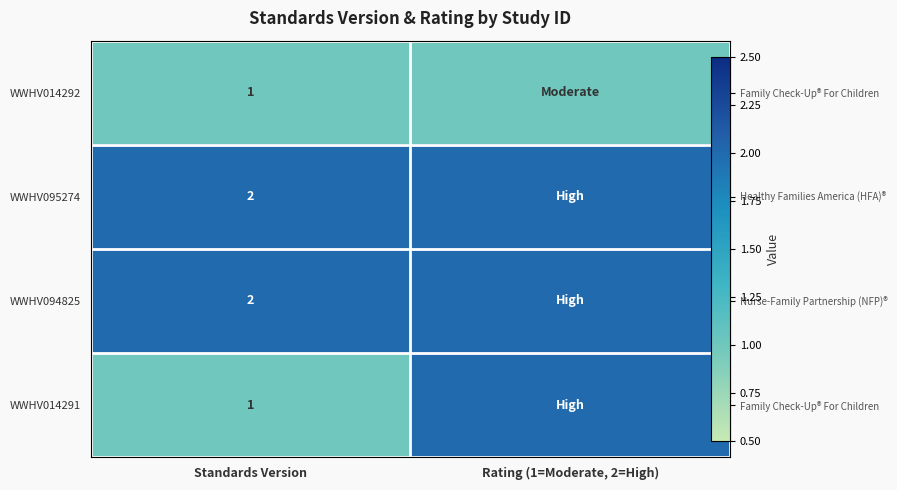

What is the approximate value of WWHV095274 at Standards Version?

2